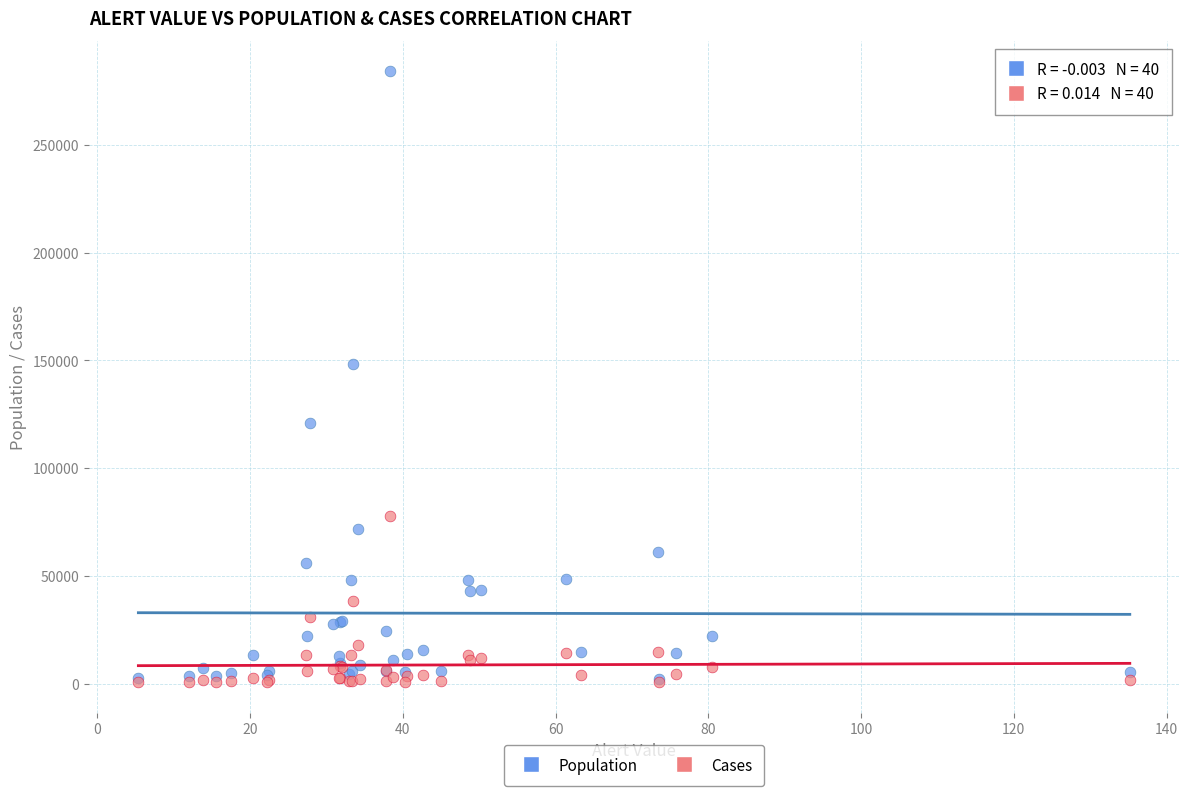

Across all series, what Y value is closest to 142263?

148306